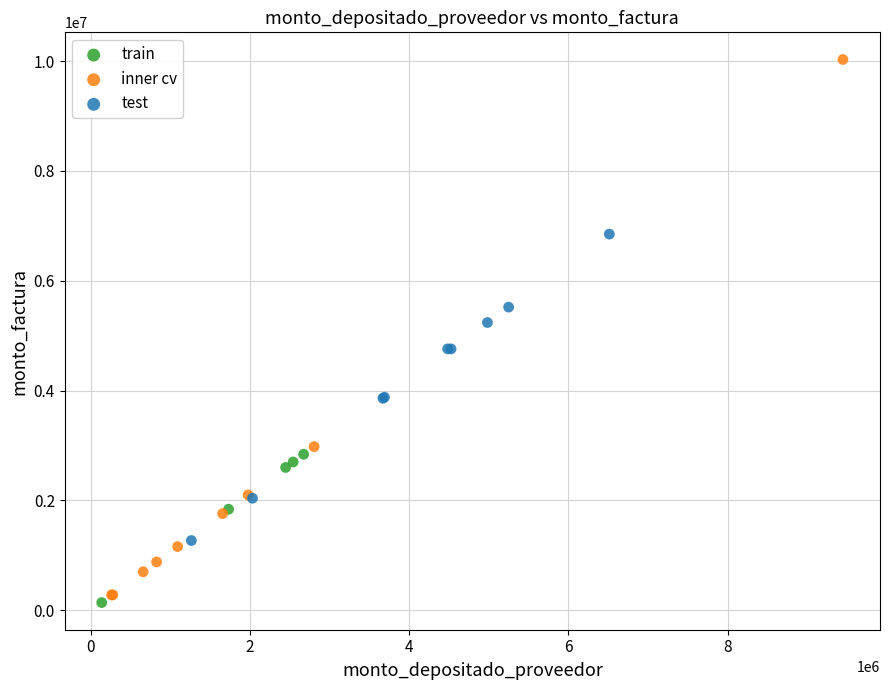

Which series has the widest spread of Y values?

inner cv